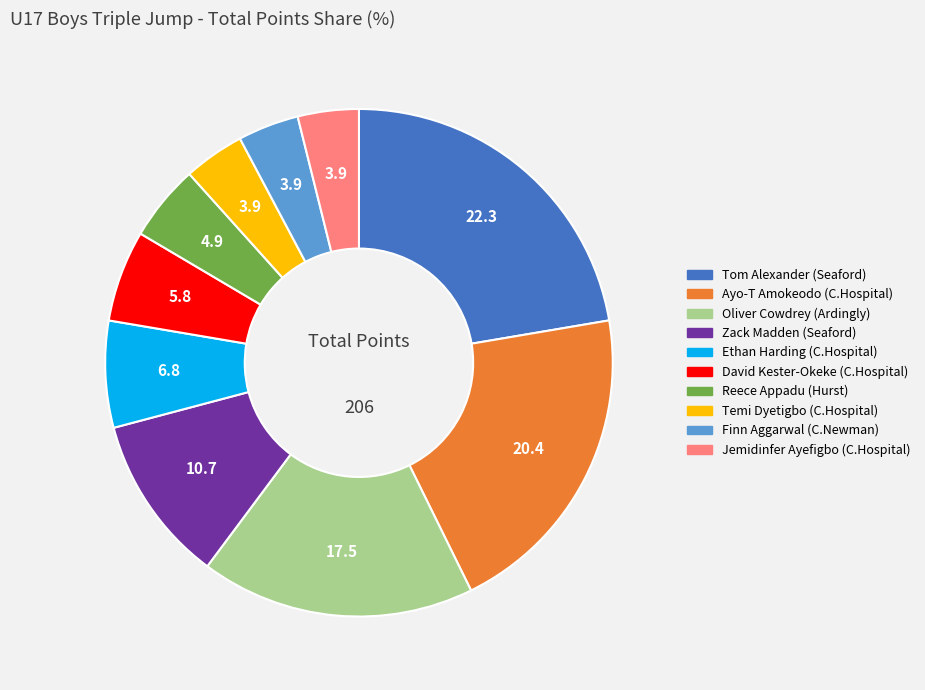

Does any single category account for the majority?

No